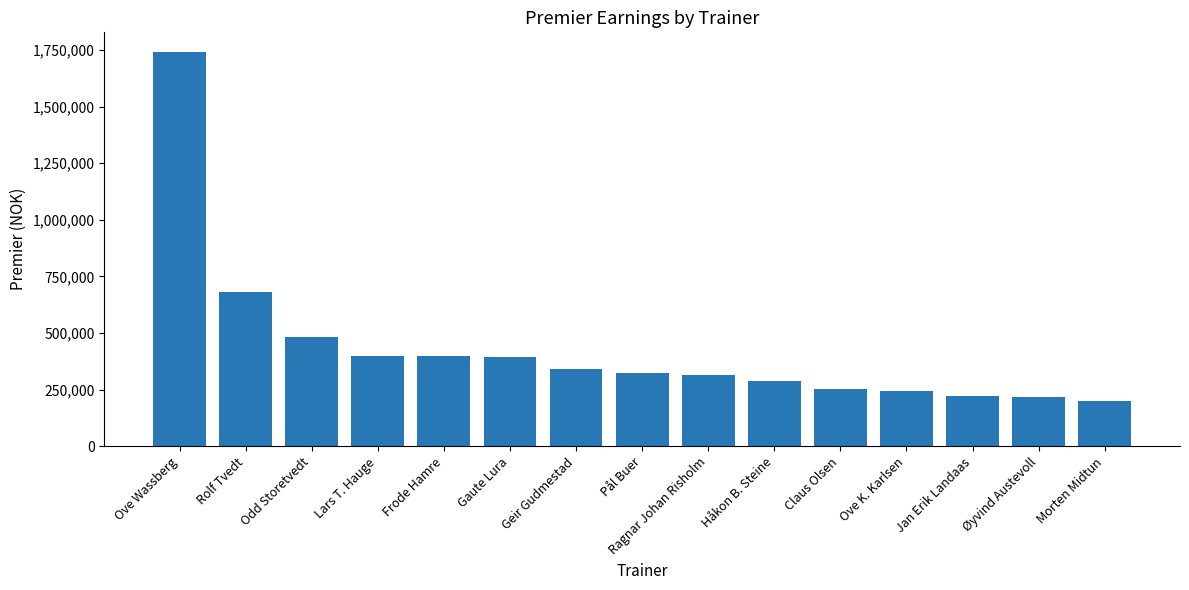

How many values are below 322000?

7